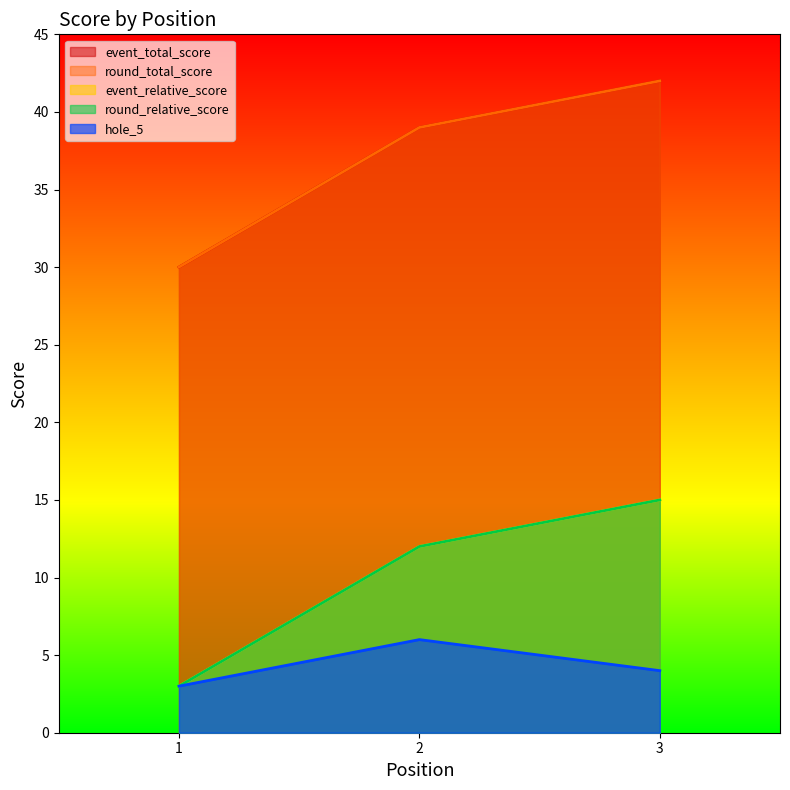

How many lines are shown in the chart?

5